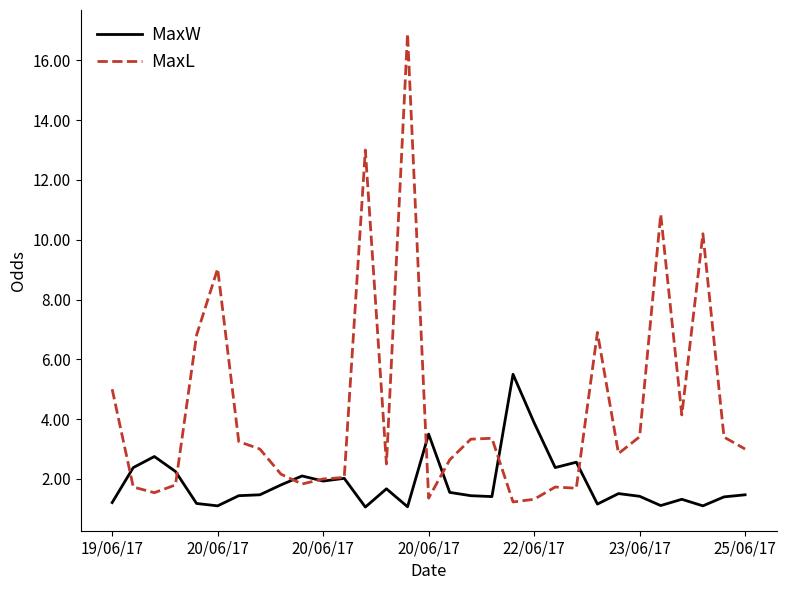

In MaxL, how many points are higher than both neighbors (excluding endpoints)?

8